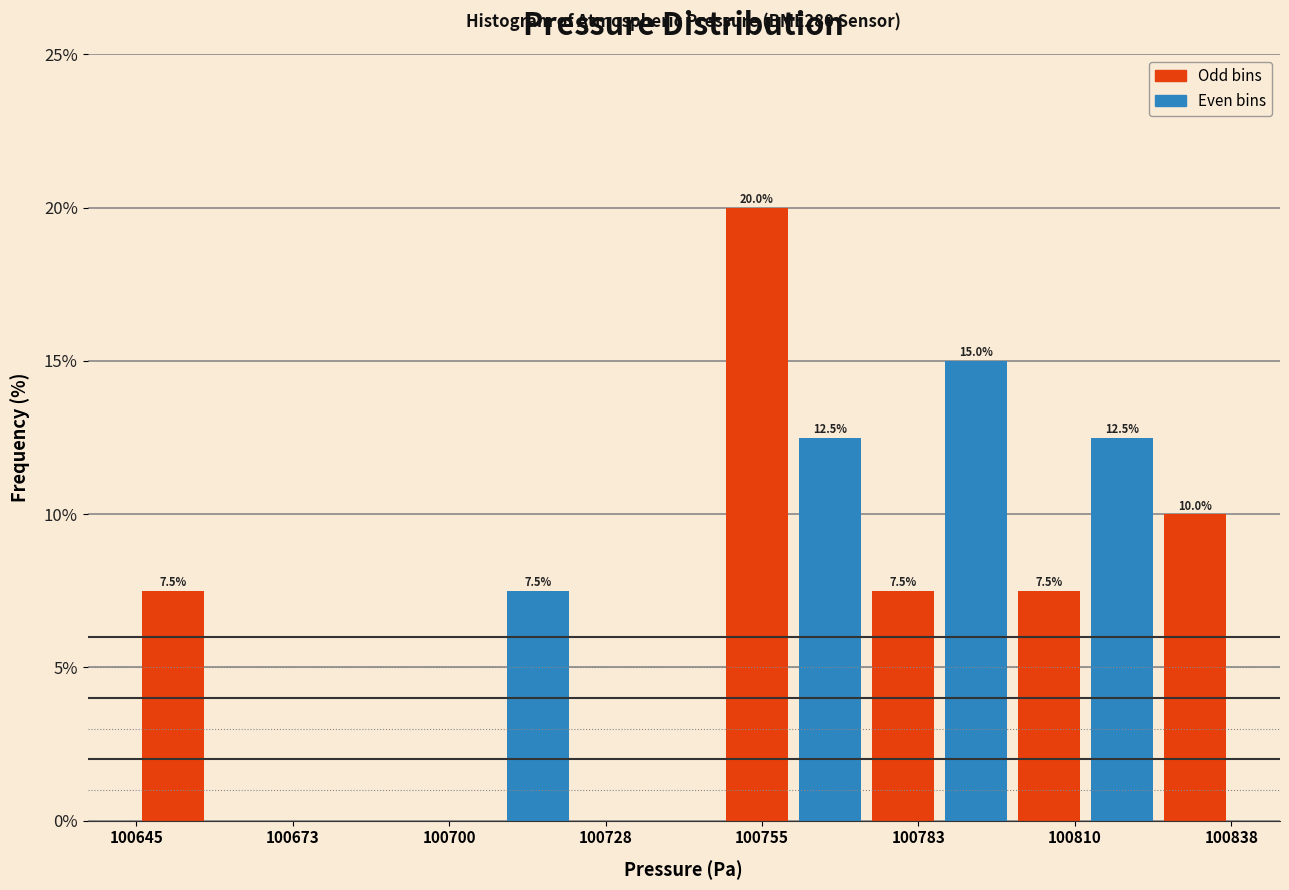

Around what value on the x-axis is the tallest bar? Give the approximate position of its centre, as read against the axis.

100755